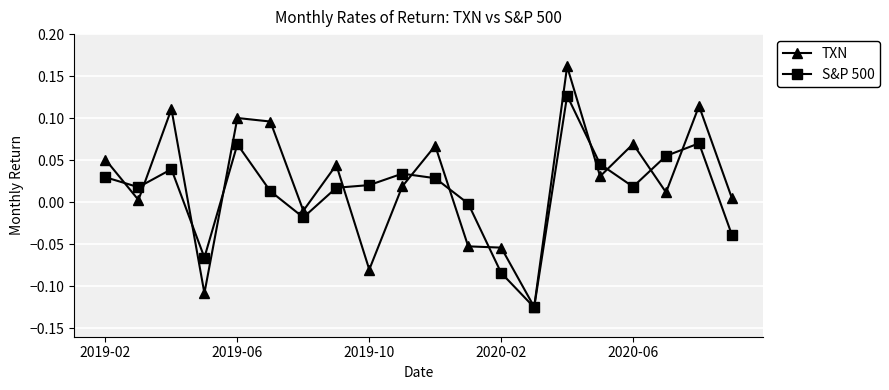

True or false: S&P 500 has more than 1 interior local peaks.

True